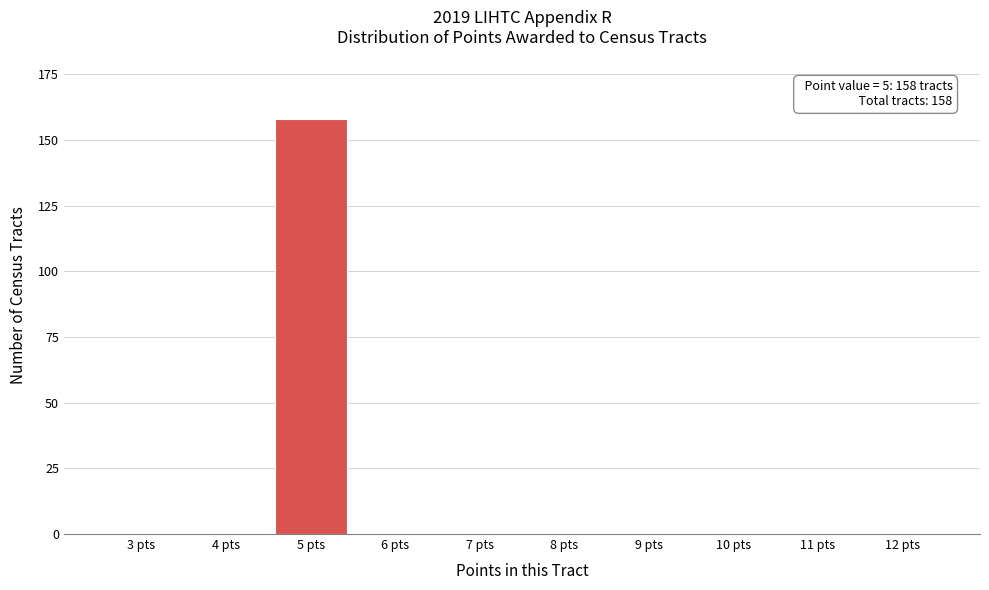

Reading right to left, list all the values displayed in this chart.

12 pts=0	11 pts=0	10 pts=0	9 pts=0	8 pts=0	7 pts=0	6 pts=0	5 pts=158	4 pts=0	3 pts=0